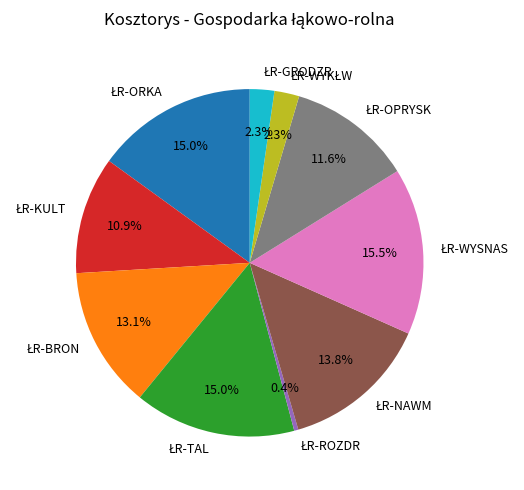

Does any single category account for the majority?

No